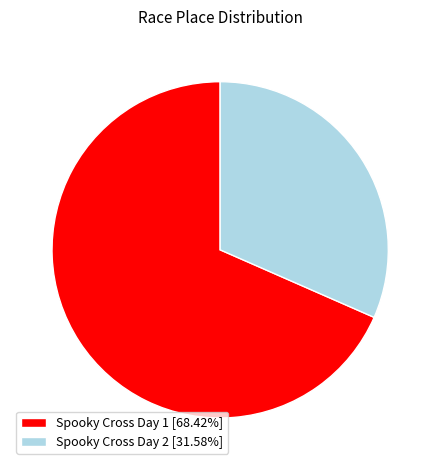

What is the ratio of the value at Spooky Cross Day 2 [31.58%] to the value at Spooky Cross Day 1 [68.42%]?

0.5